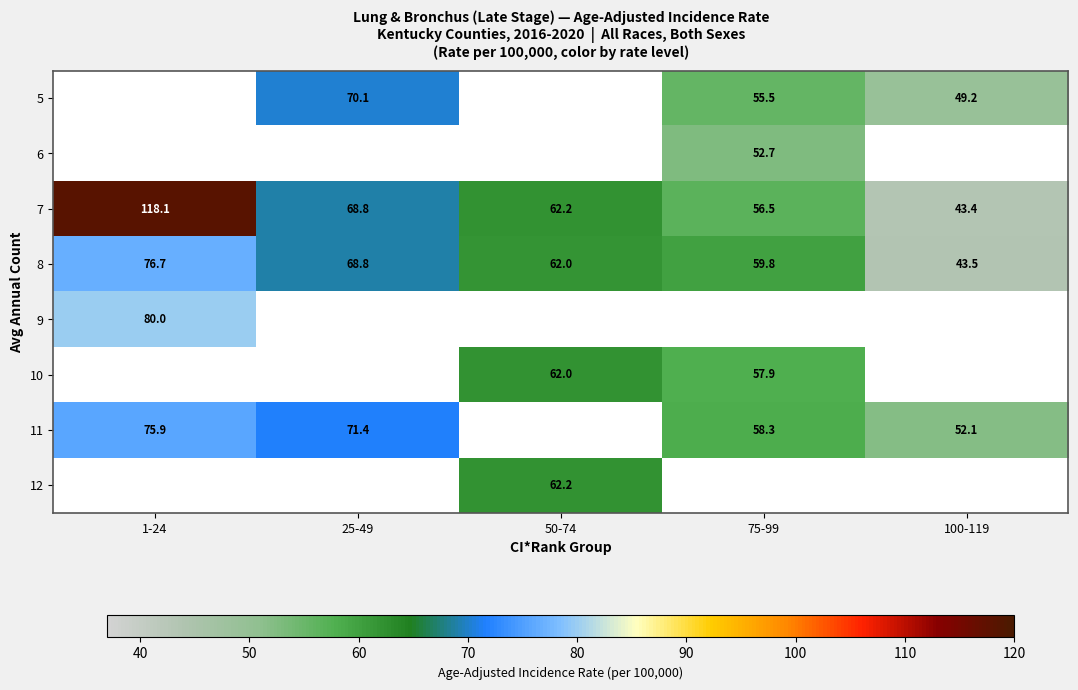

The 11 series shows 84.3 at 100-119. True or false?

False